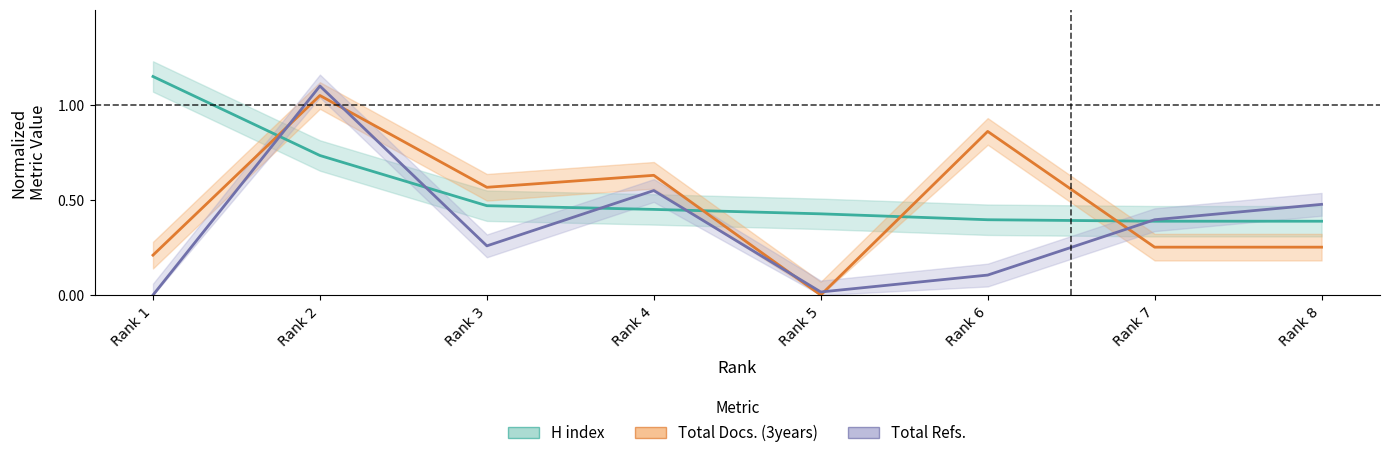

How many series are shown in this chart?

3